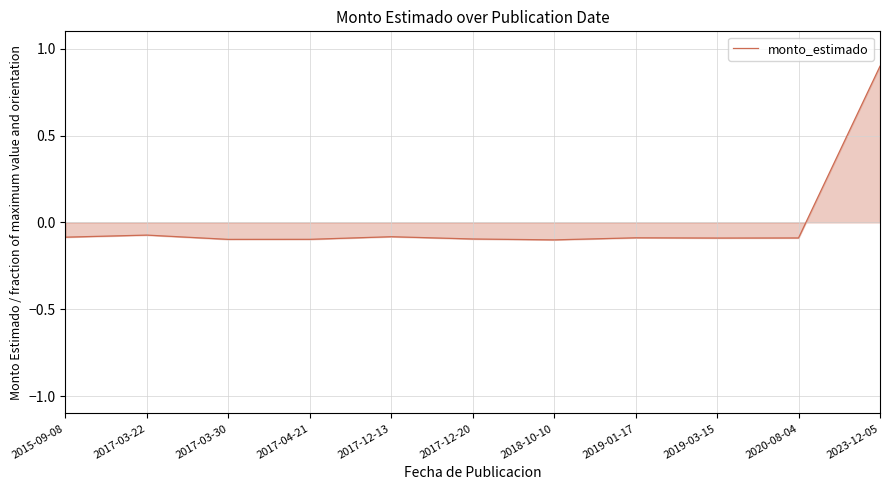

What position from the left is 2017-12-20?

6